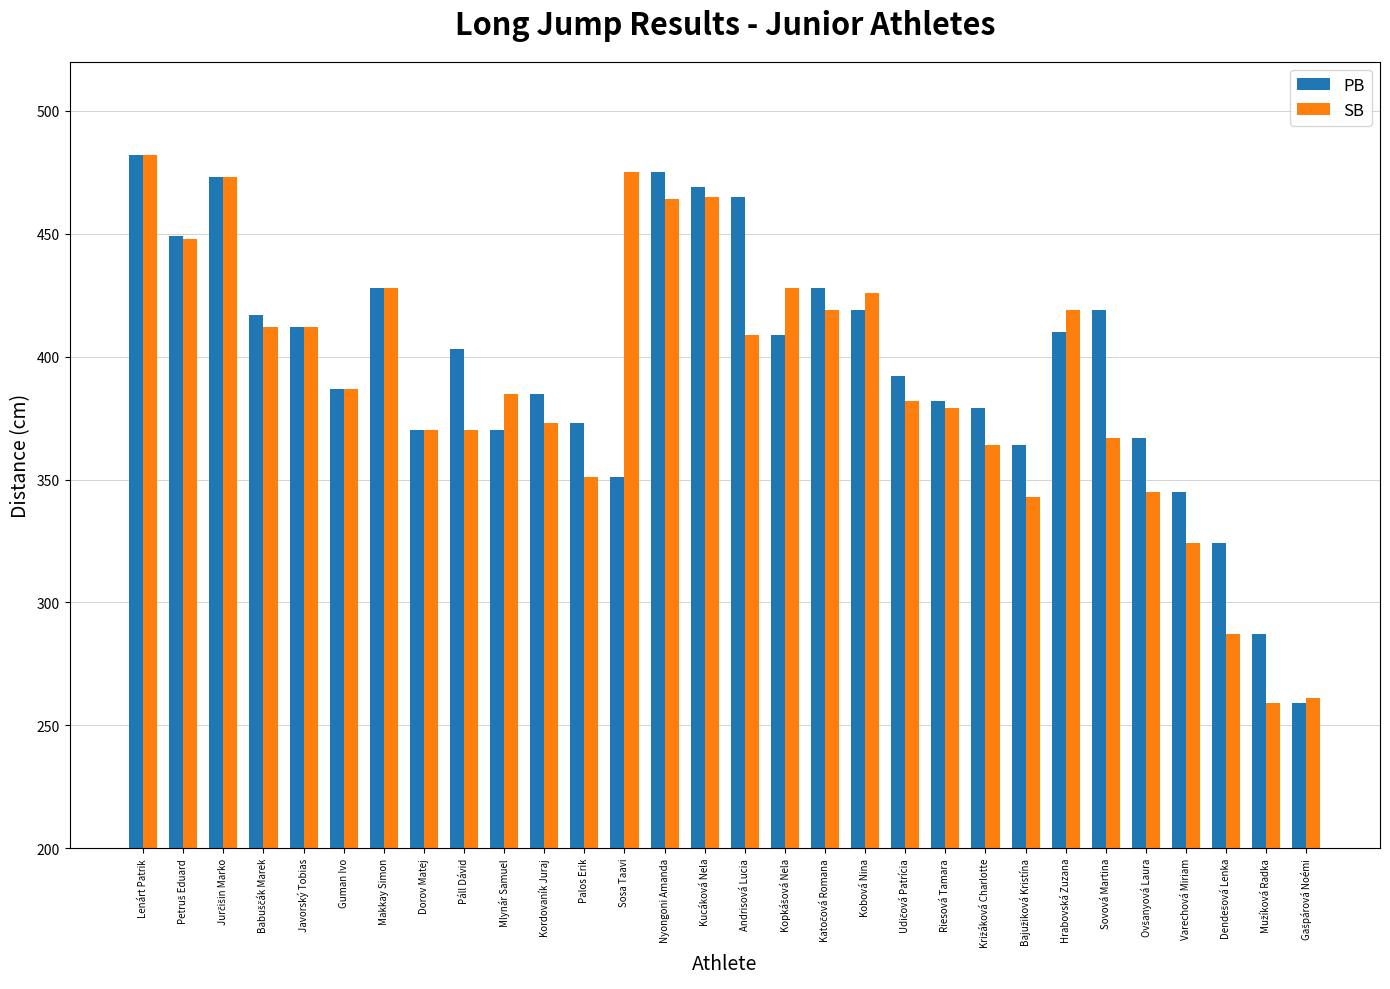

What is the spread (max minus min) of values at Nyongoni Amanda?

11